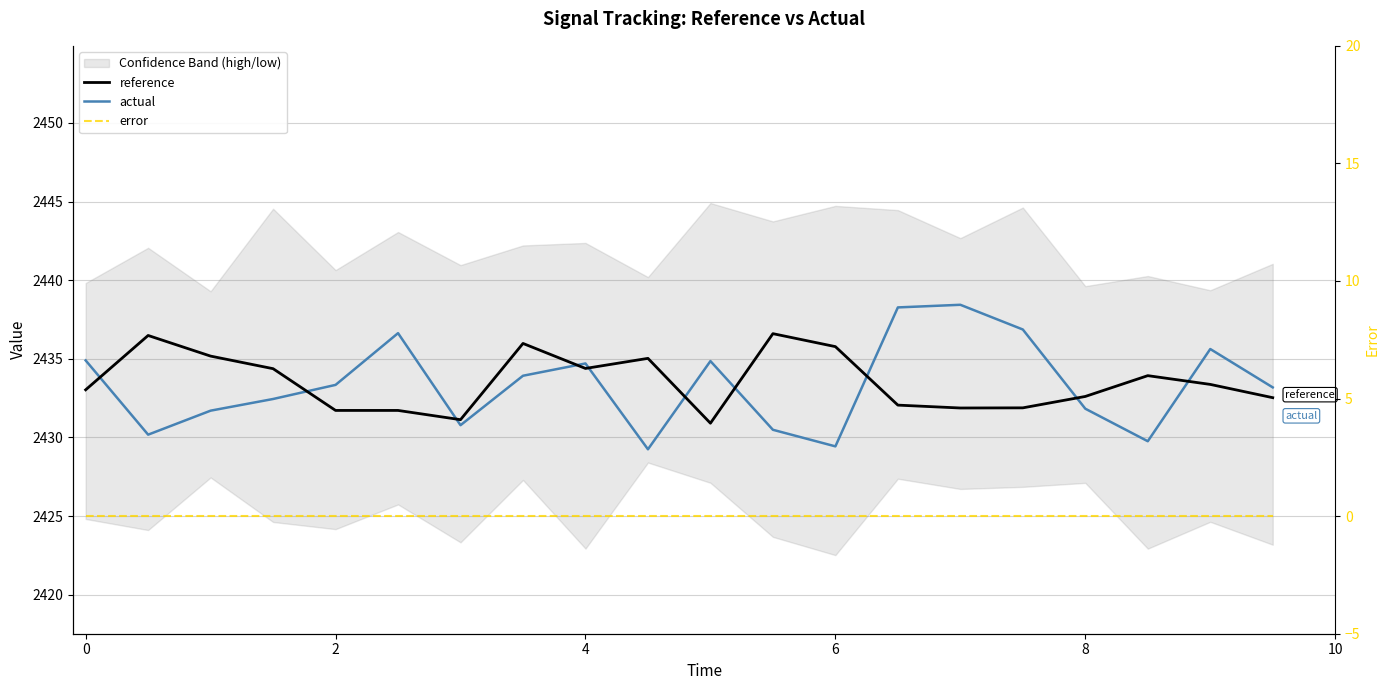

True or false: error has more than 1 interior local peaks.

False